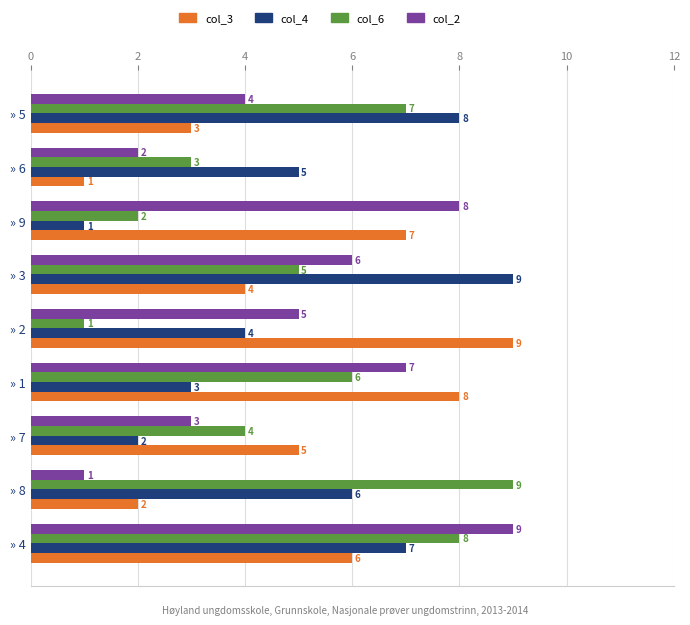

At which label is col_2 closest to 5?

» 2